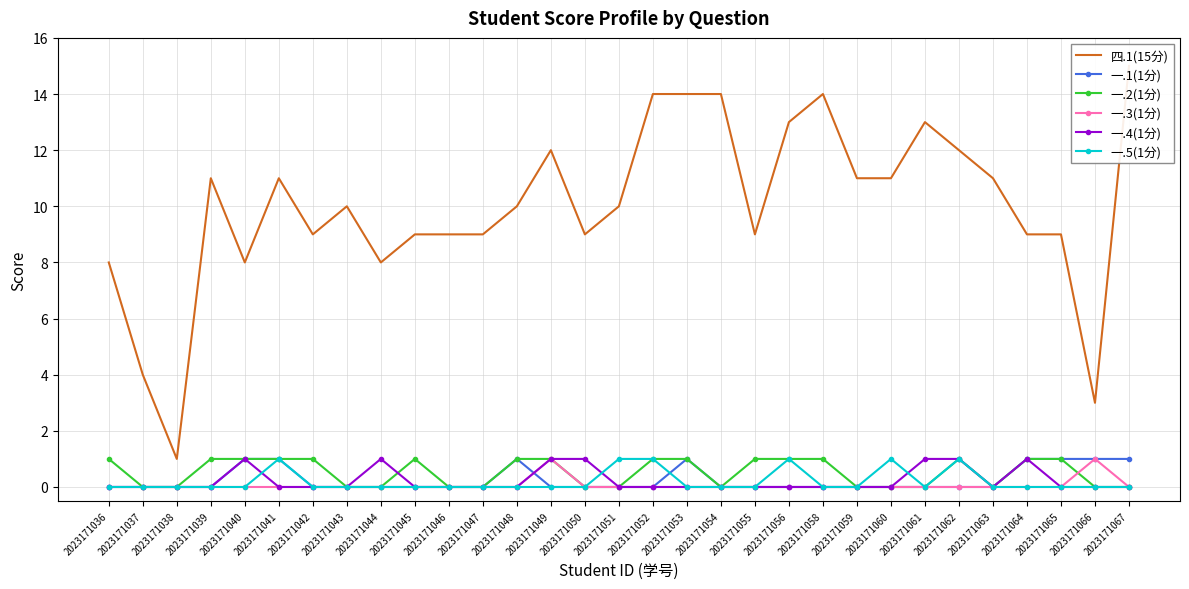

Read the 一.4(1分) value at 2023171062.

1